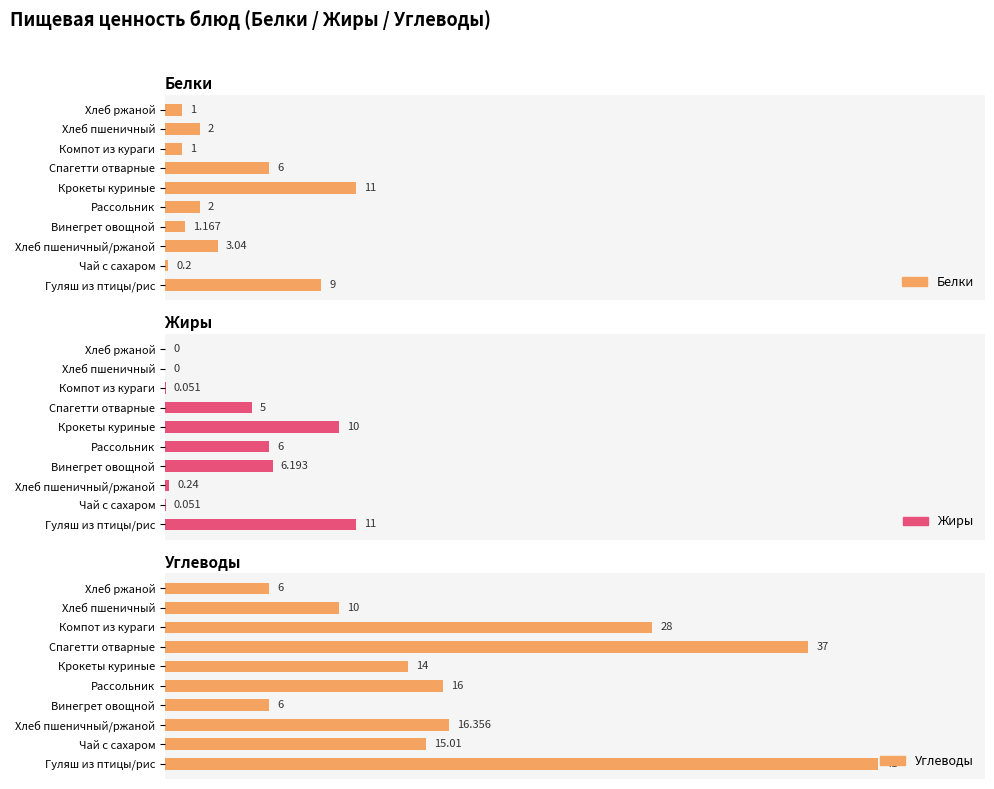

Does the chart contain any negative values?

No